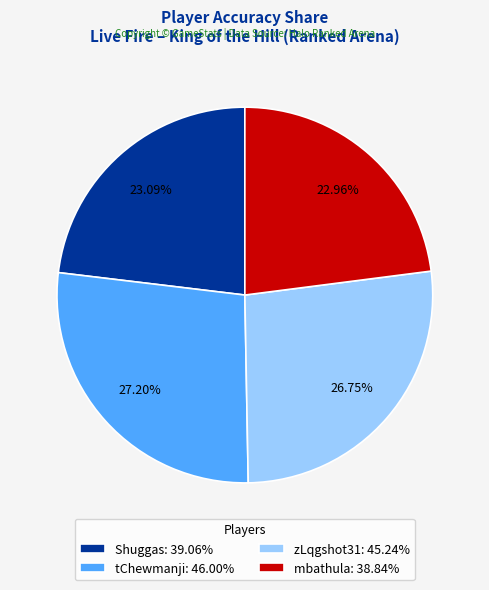

To the nearest percent, what portion does zLqgshot31 represent?

27%